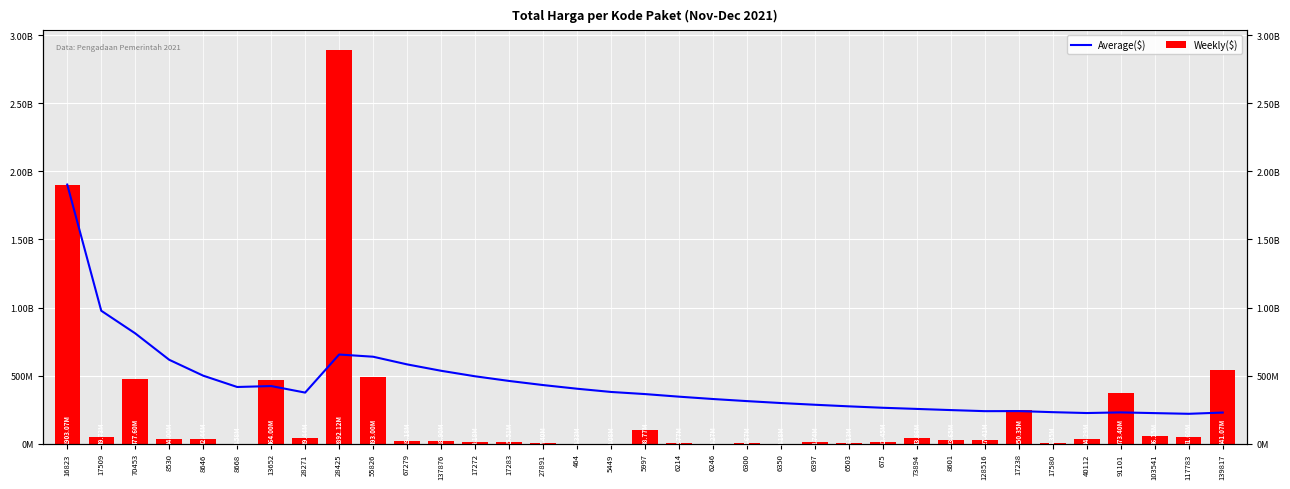

What are all the series names shown in the legend?

Average($), Weekly($)